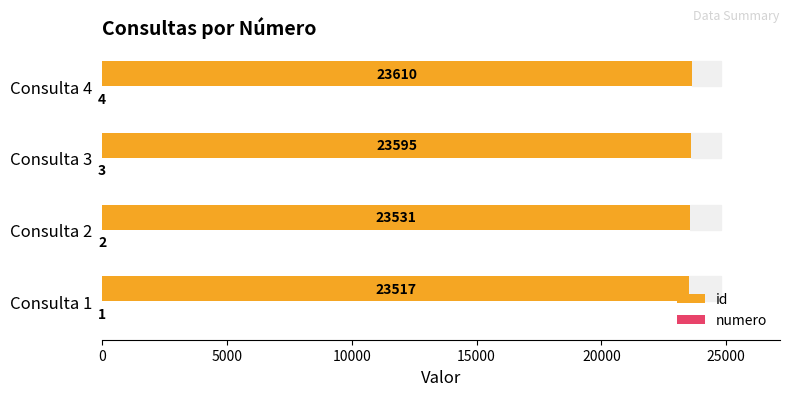

What is the total value across all series at Consulta 1?

23518